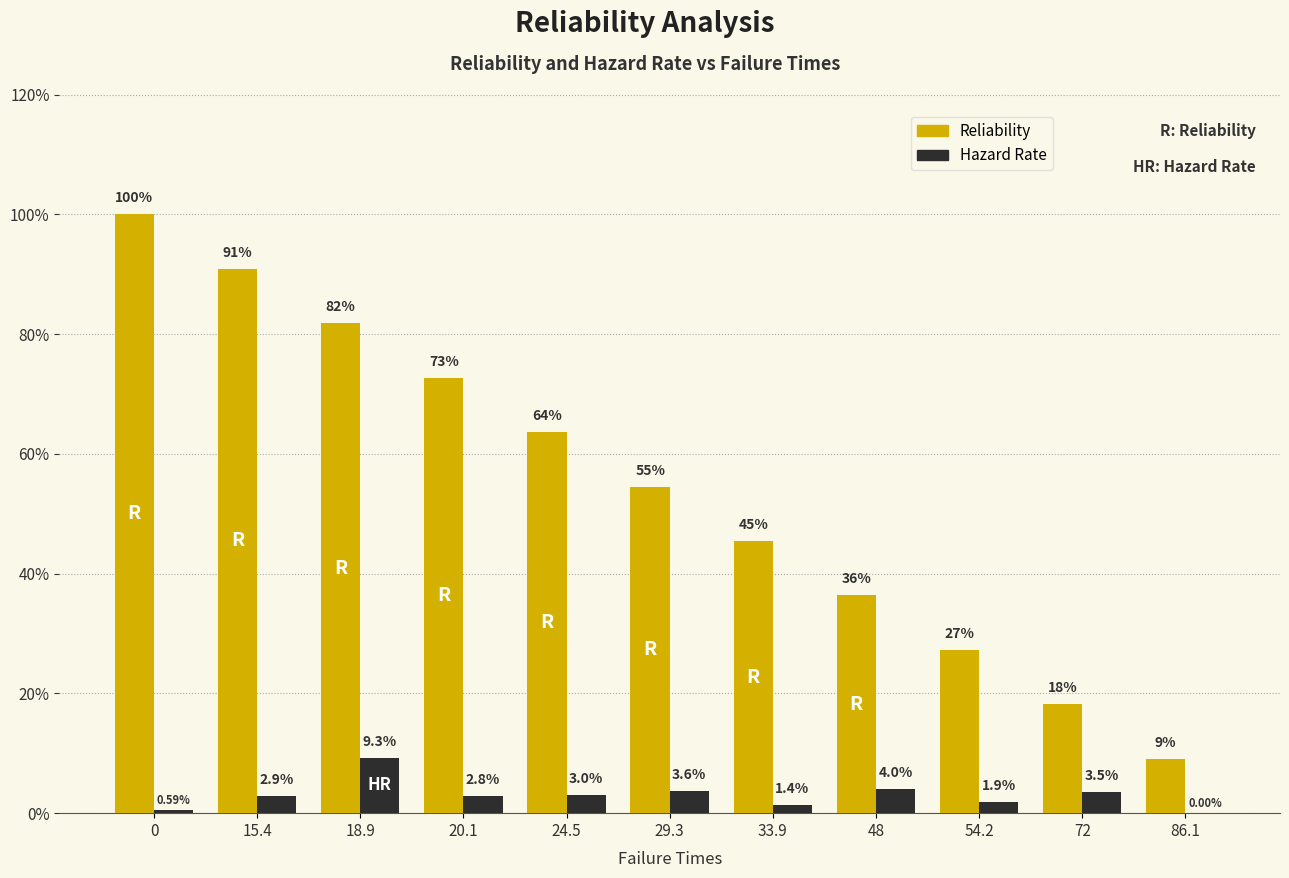

What is the label of the 2nd bar from the right?

72